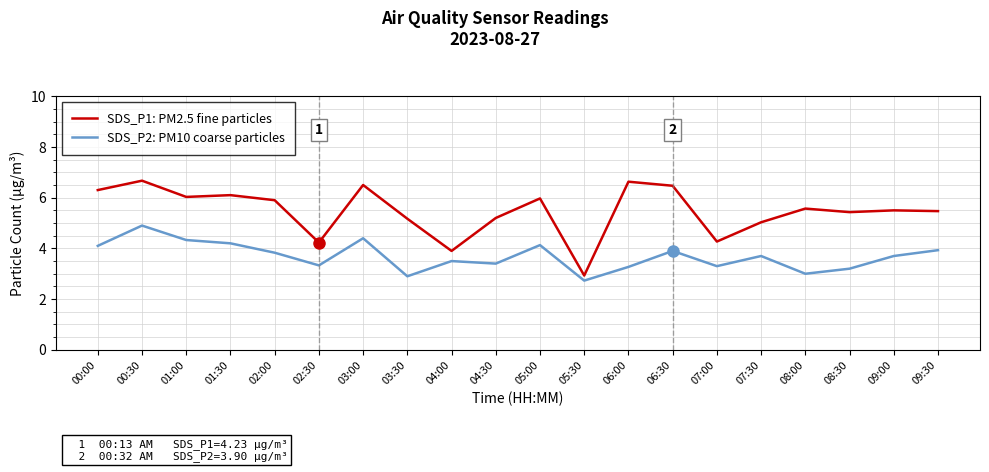

True or false: SDS_P2: PM10 coarse particles has a value of 4.2 at 01:30.

True